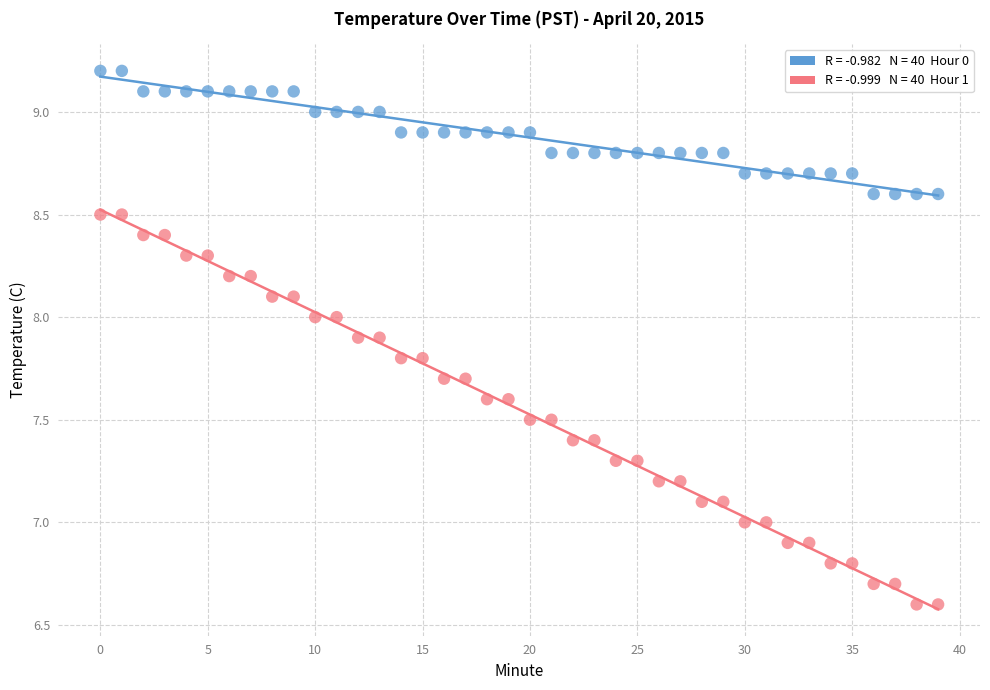

Across all data points, what is the range of Y values (max minus min)?

2.6